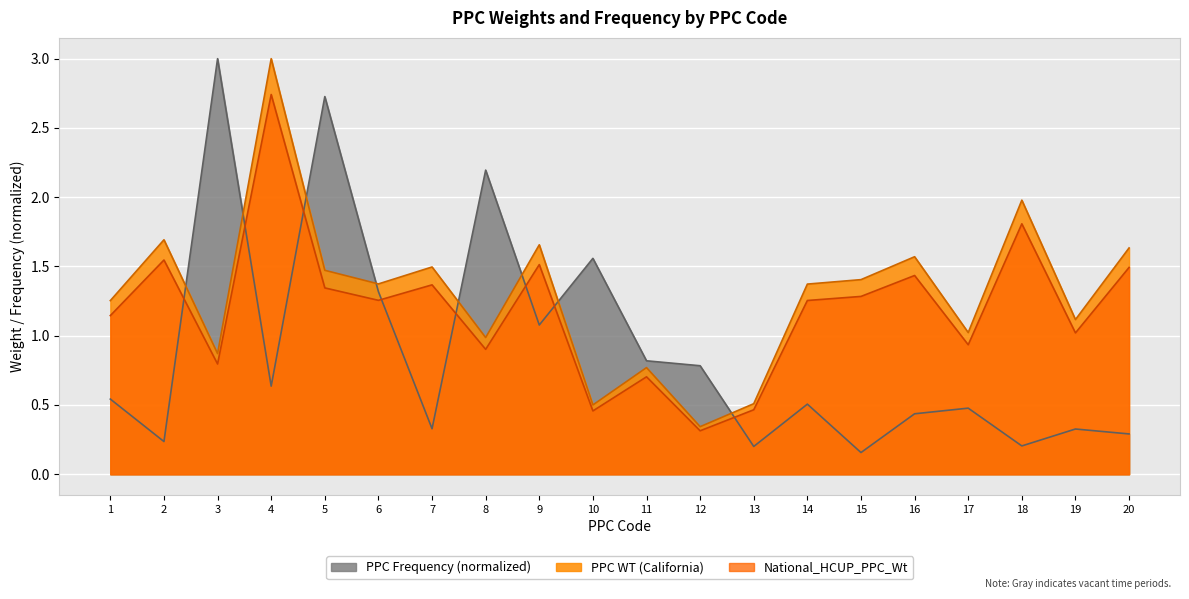

True or false: PPC WT (California) and PPC Frequency cross at least once.

True